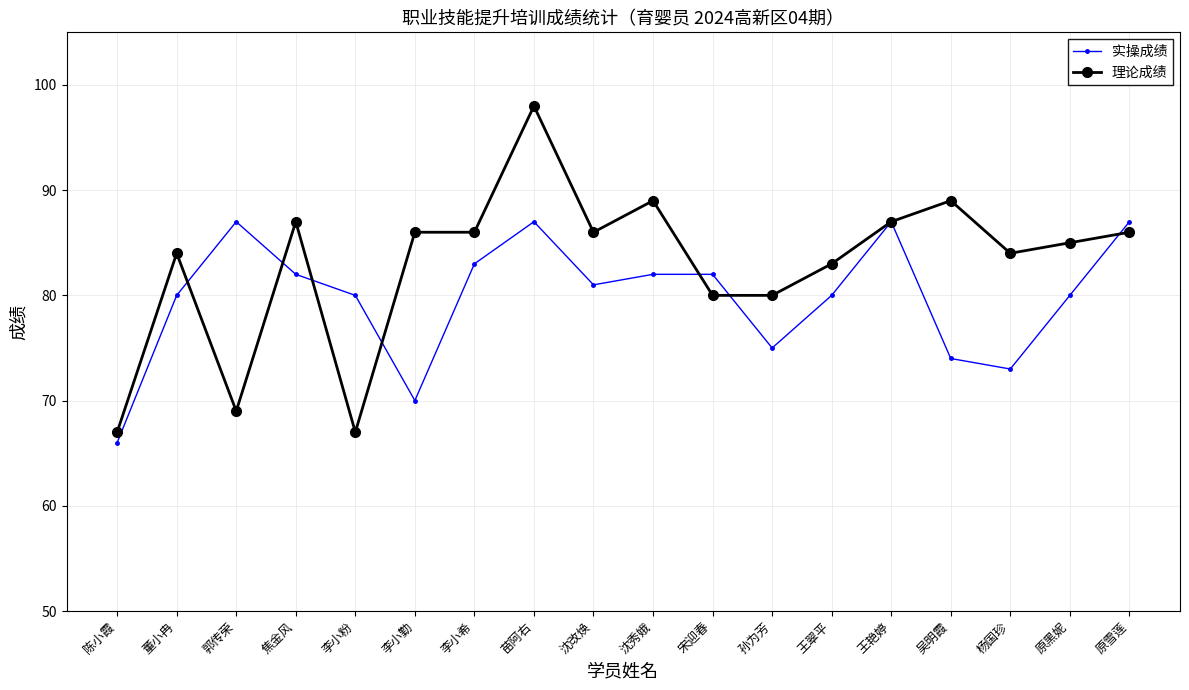

At which category does the chart reach its peak across all series?

苗阿右